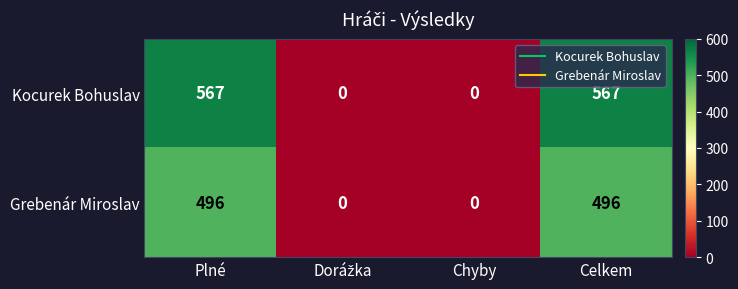

The value of Kocurek Bohuslav at Plné is 755. True or false?

False